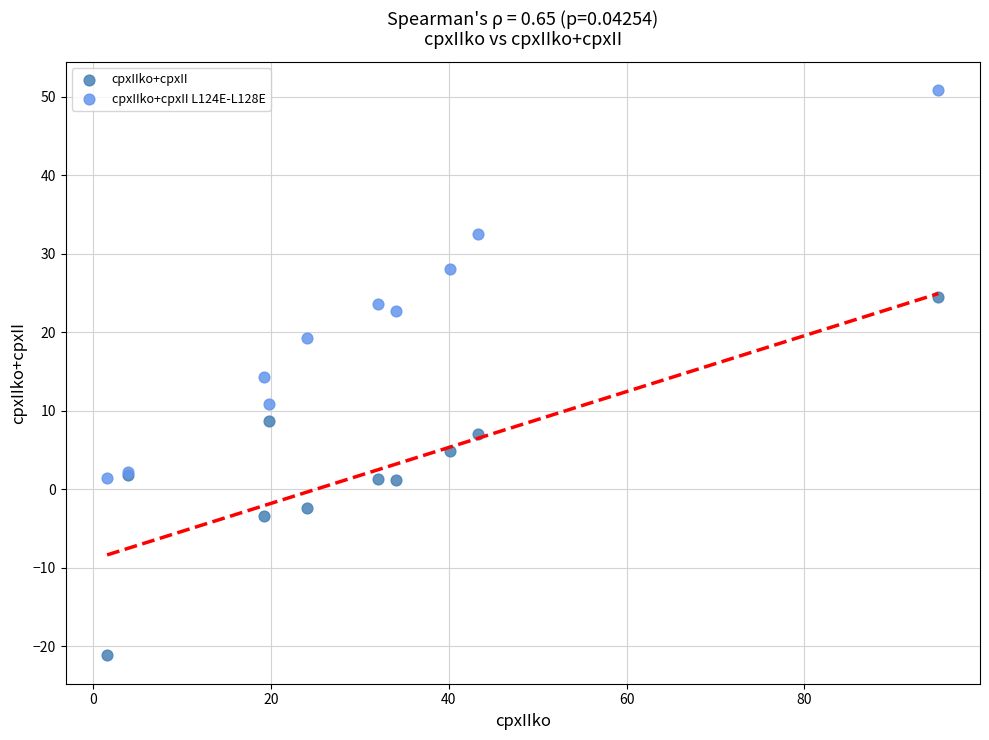

Which series contains the lowest Y value?

cpxIIko+cpxII